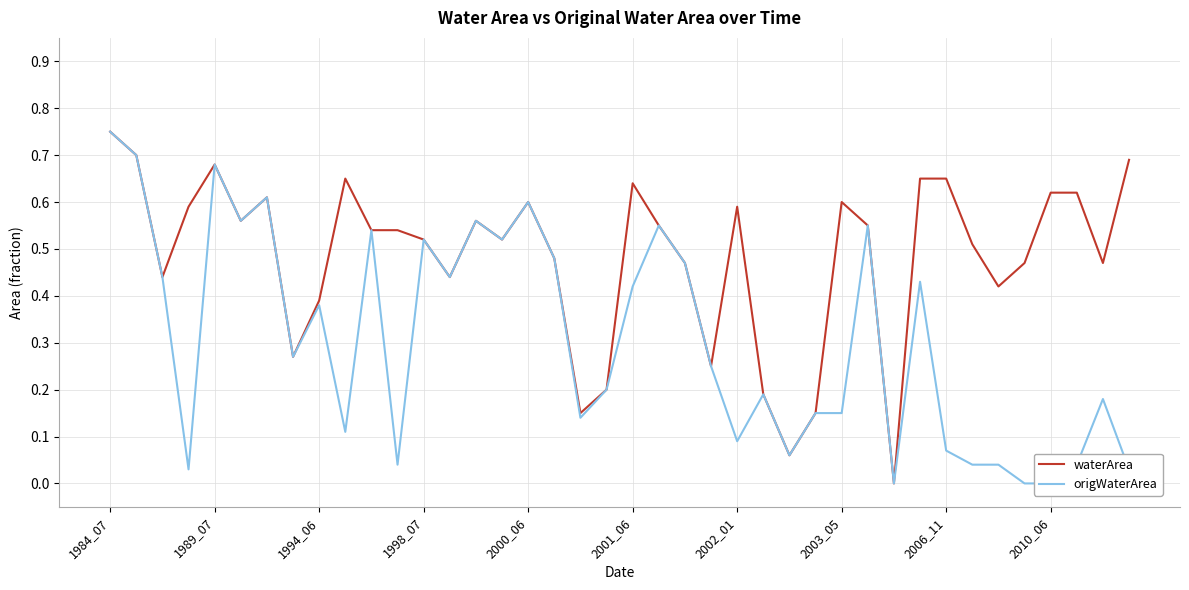

What is the difference between the second highest and minimum values in the origWaterArea series?

0.7